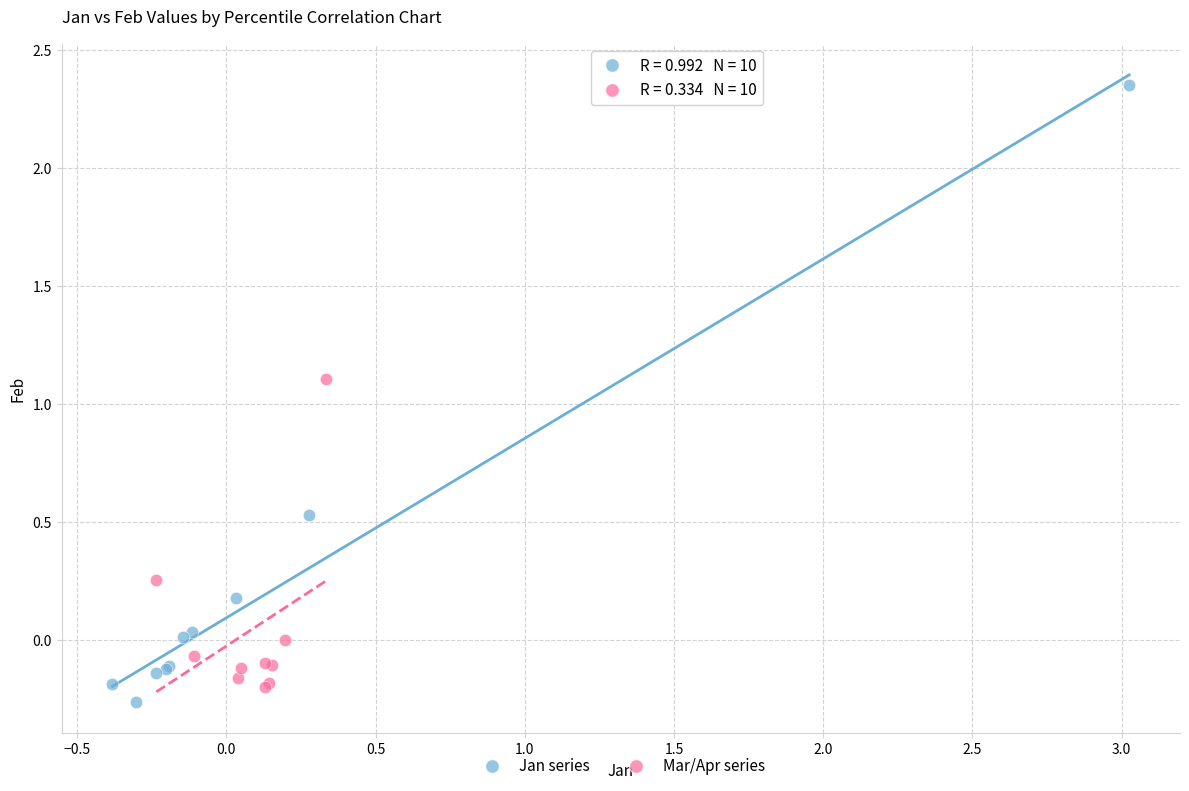

Which series contains the highest Y value?

Jan series